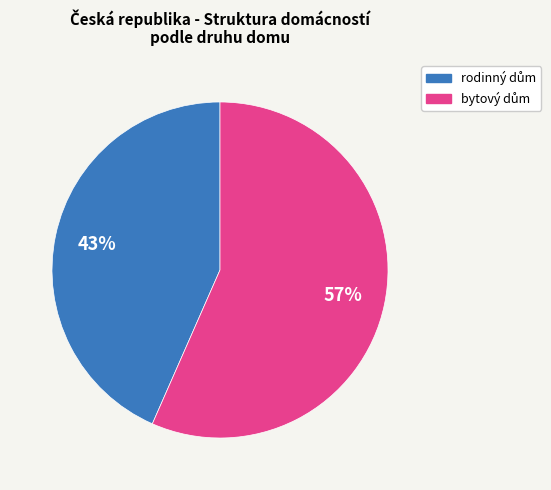

Does any single category account for the majority?

Yes